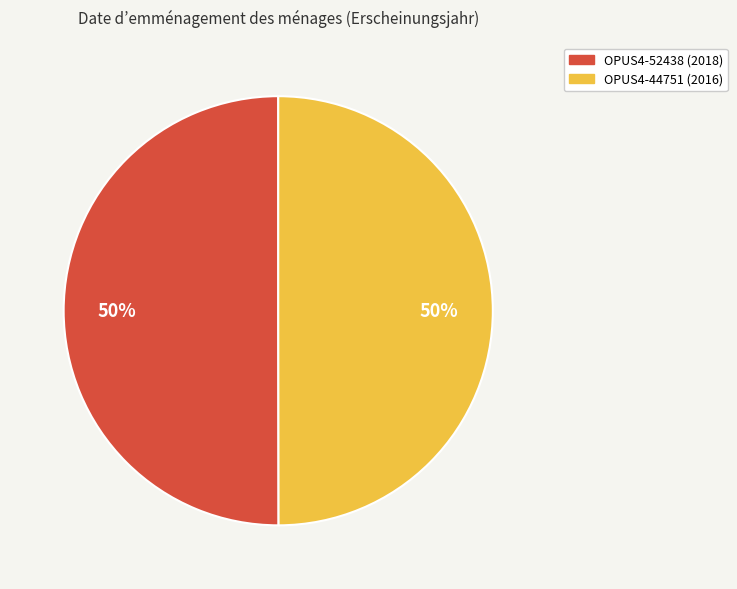

Approximately how many times larger is the value at OPUS4-52438 (2018) compared to OPUS4-44751 (2016)?

1.0